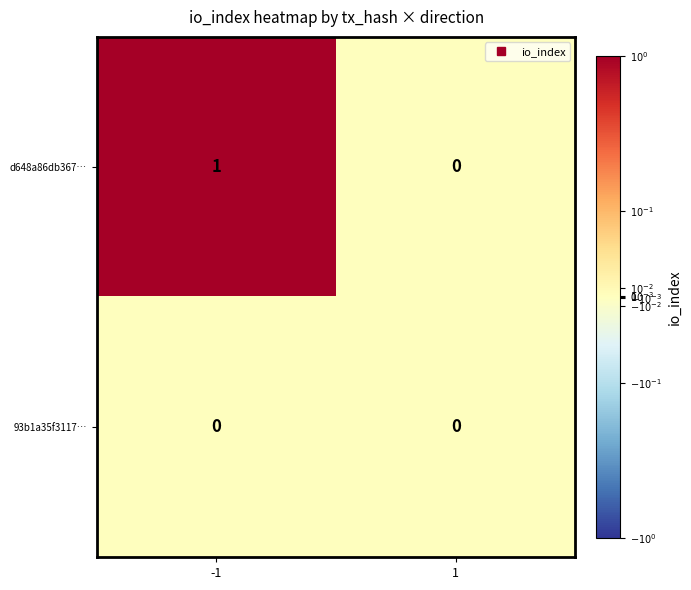

Which series has the widest spread of values?

d648a86db367…